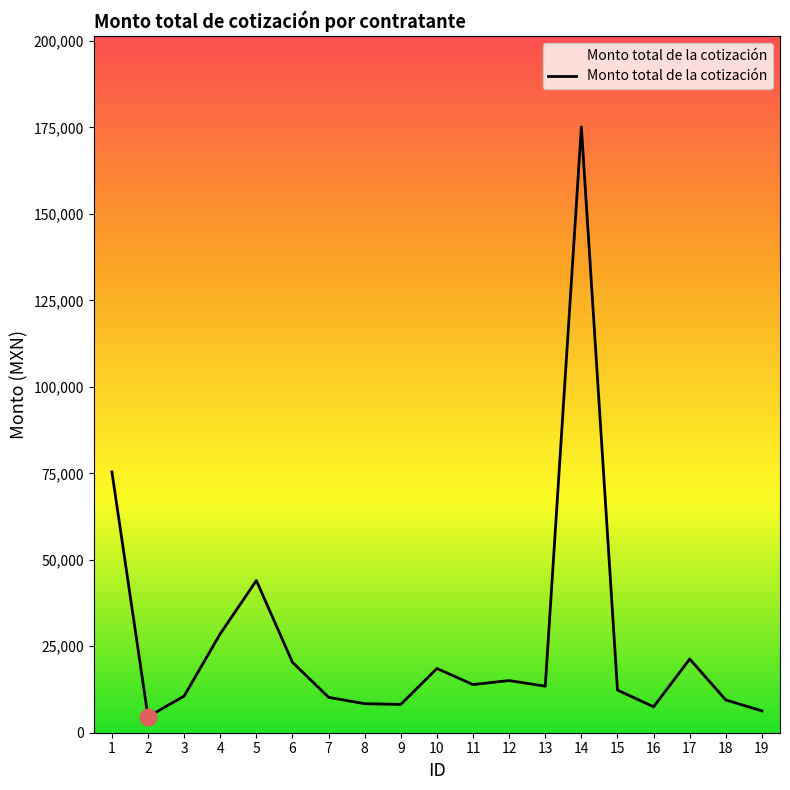

What is the change in value from 4 to 14?

+146560.0